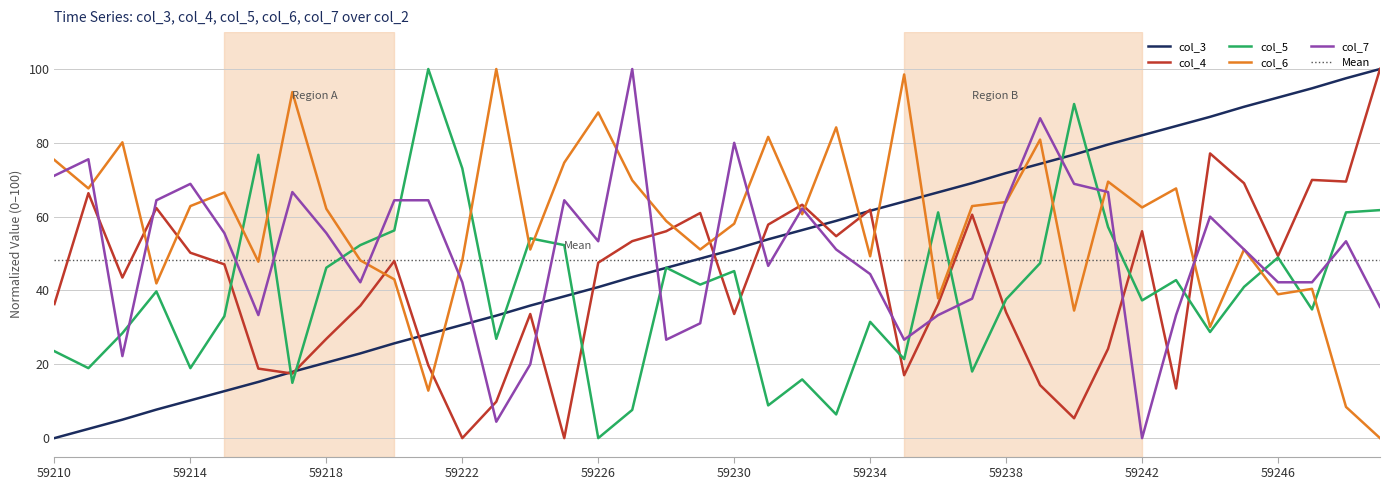

Read the col_5 value at 59211.

19.0